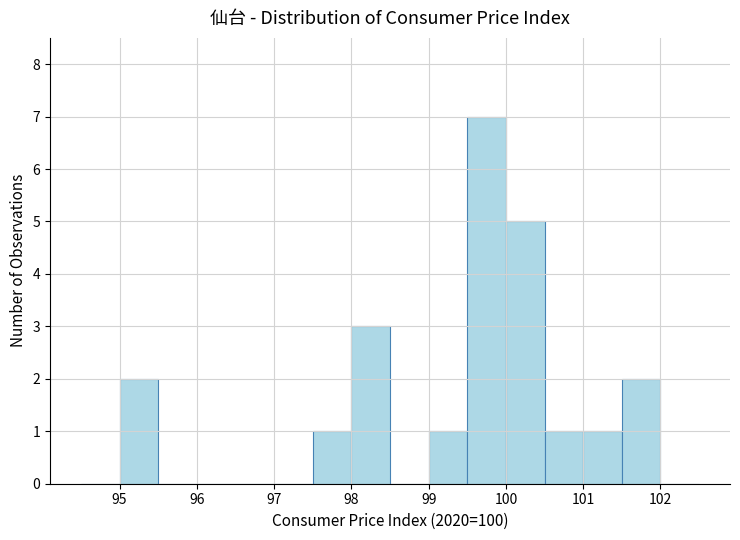

Reading left to right, transcribe this chart: for each bar, give the range it covers on the x-axis and its height. The values are not printed on the chart, so give them approximately, as read against the axis.

94.5 to 95.0: 0
95.0 to 95.5: 2
95.5 to 96.0: 0
96.0 to 96.5: 0
96.5 to 97.0: 0
97.0 to 97.5: 0
97.5 to 98.0: 1
98.0 to 98.5: 3
98.5 to 99.0: 0
99.0 to 99.5: 1
99.5 to 100.0: 7
100.0 to 100.5: 5
100.5 to 101.0: 1
101.0 to 101.5: 1
101.5 to 102.0: 2
102.0 to 102.5: 0